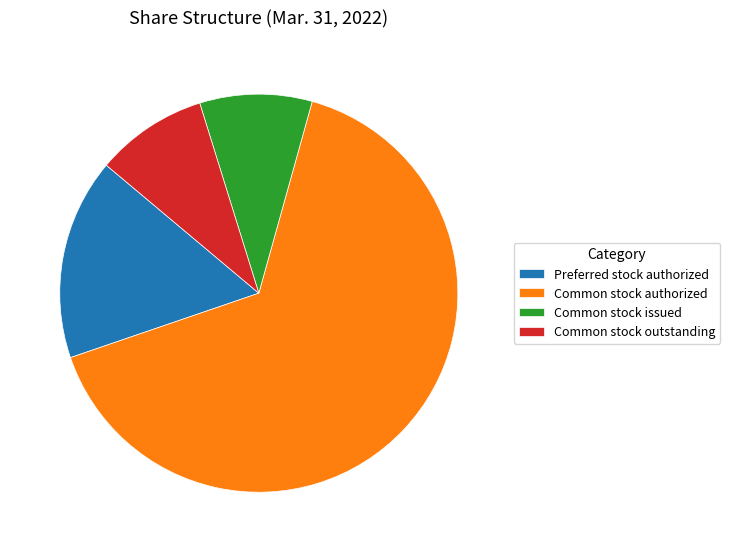

What is the largest slice in the pie chart?

Common stock authorized